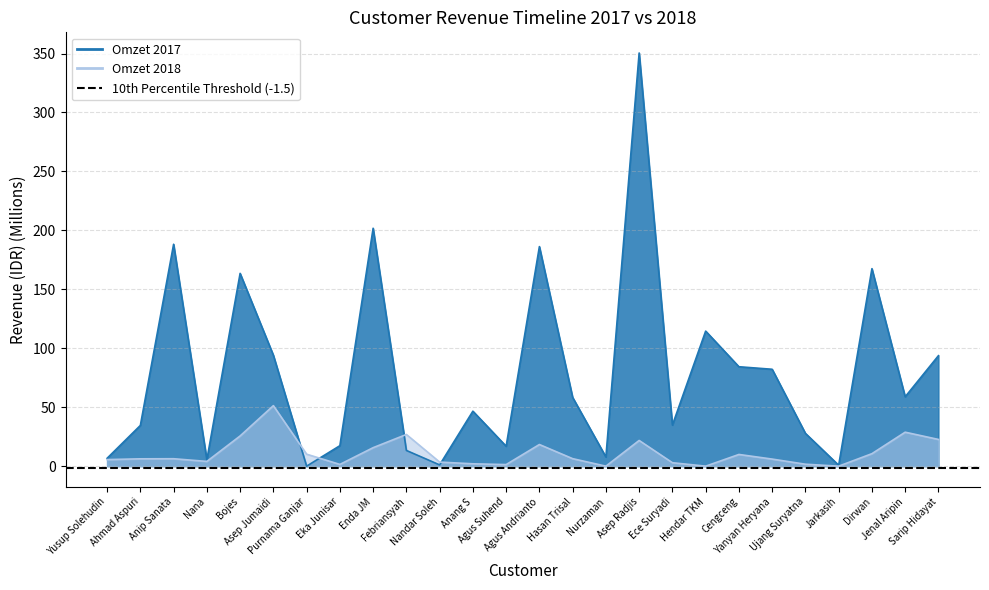

True or false: Omzet 2017 has a value of 94.1 at Asep Jumaidi.

True